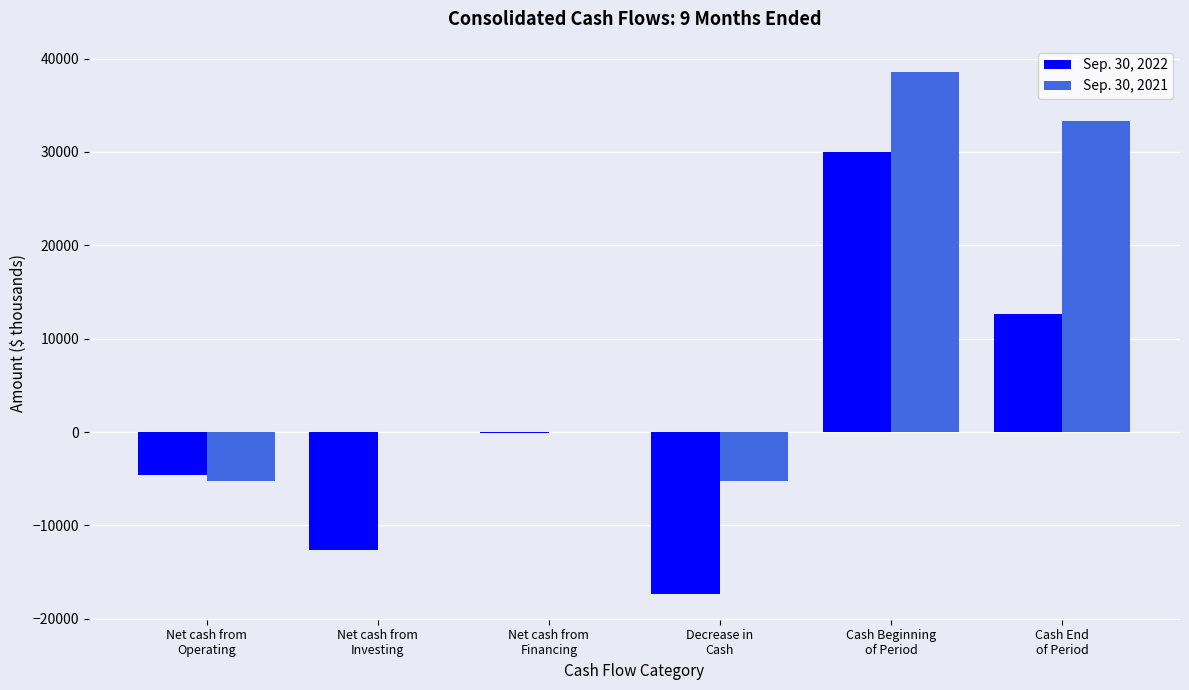

How many distinct data groups are displayed?

2